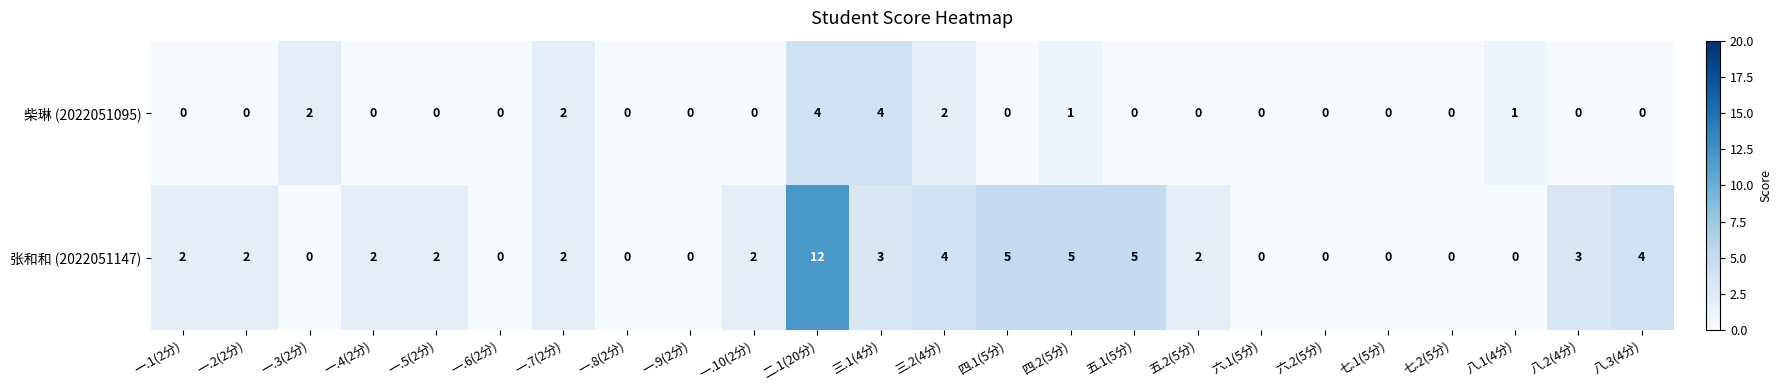

What is the sum of all 张和和 (2022051147) values?

55